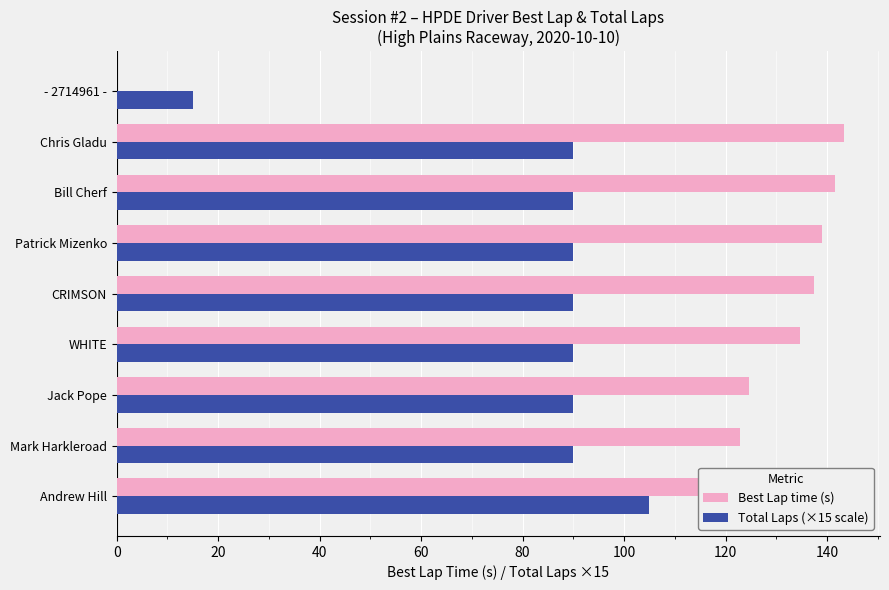

What is the total value across all series at Patrick Mizenko?

229.0